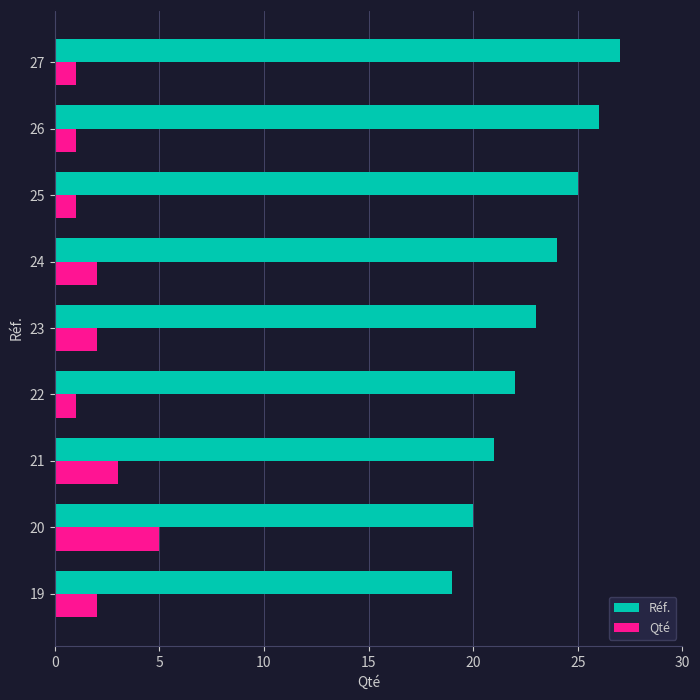

At how many categories does at least one series exceed 16?

9